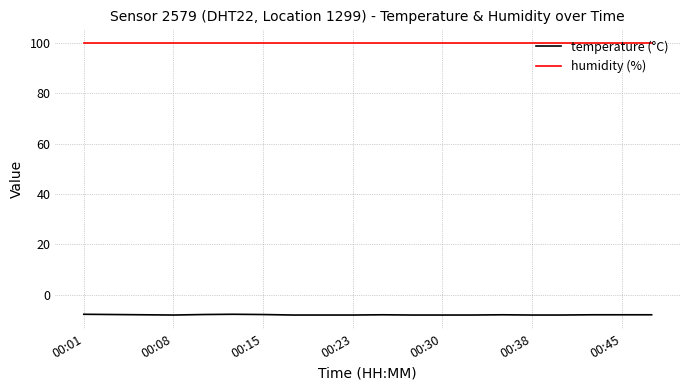

Rank the series by their average value, from lowest to highest.

temperature (°C), humidity (%)